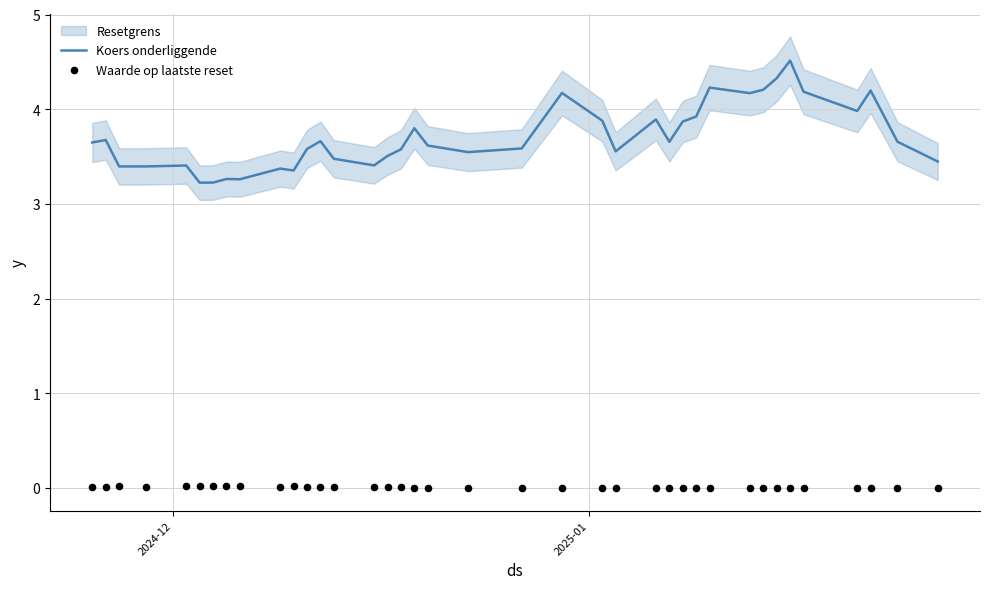

At how many categories does at least one series exceed 4?

8